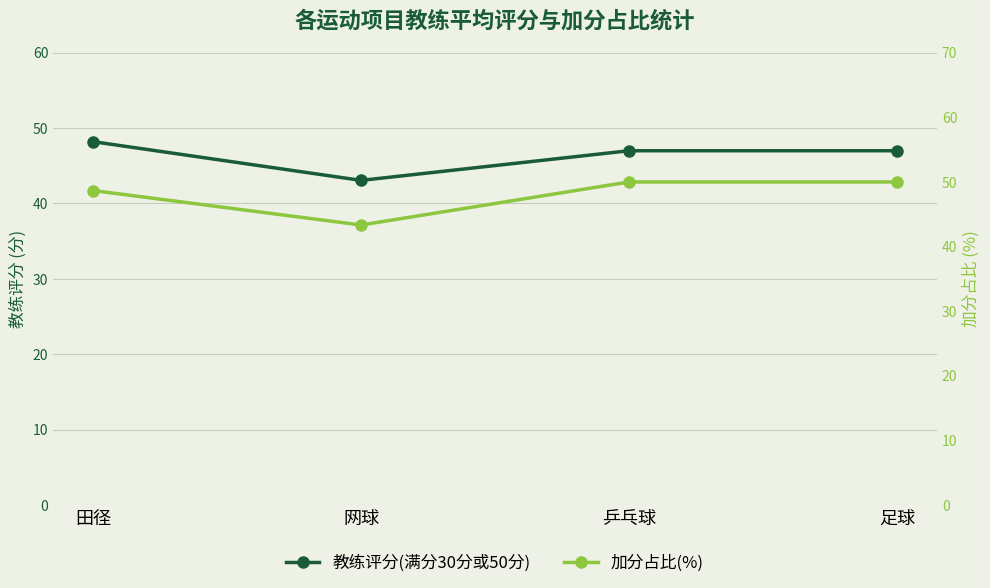

True or false: 加分占比(%) and 教练评分(满分30分或50分) intersect in this chart.

False